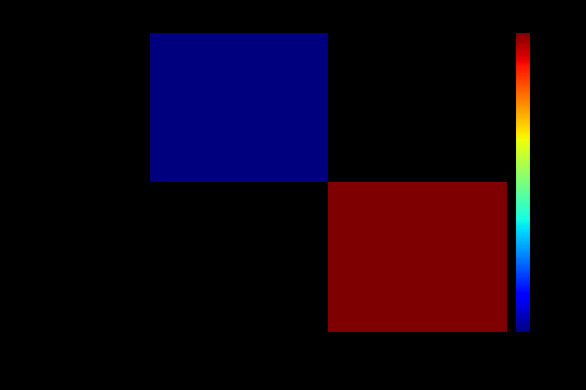

Between 1 and -1, which is larger?

-1